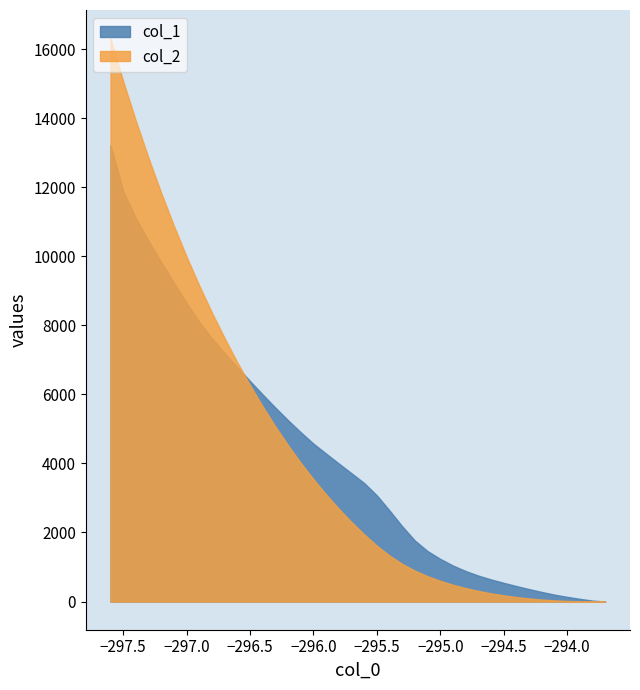

How many values in the col_1 series are below 3714?

20